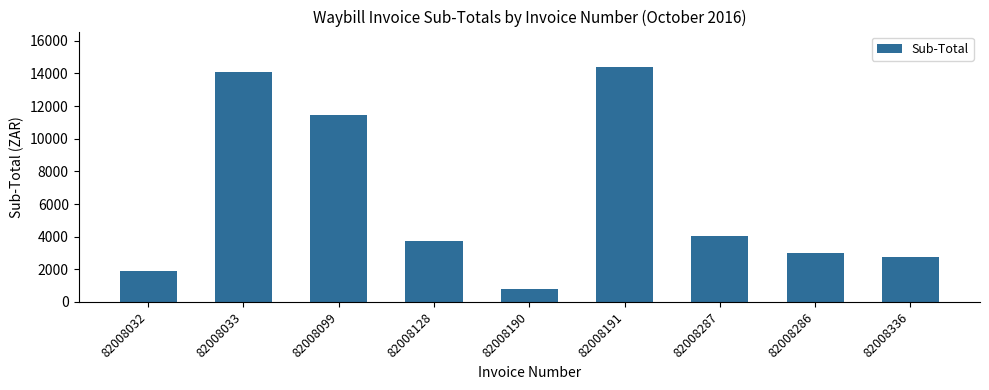

What is the label of the 3rd bar from the right?

82008287